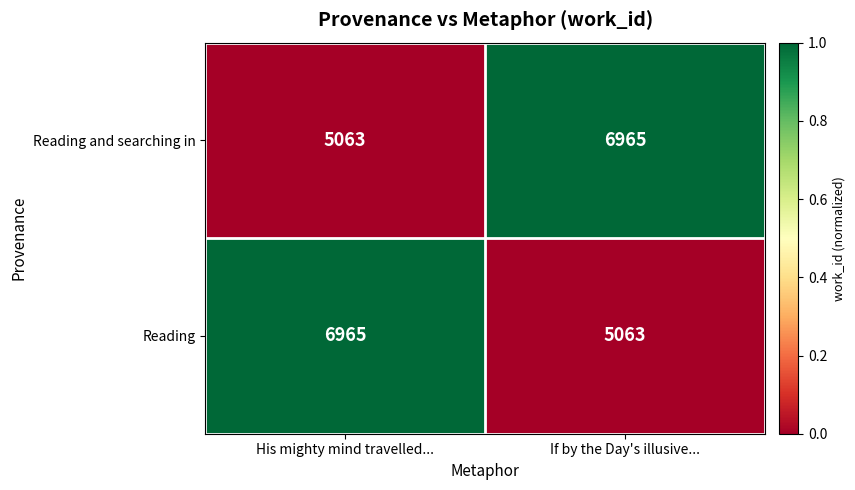

Reading right to left, list all the values displayed in this chart.

Reading and searching in: If by the Day's illusive...=6965	His mighty mind travelled...=5063
Reading: If by the Day's illusive...=5063	His mighty mind travelled...=6965